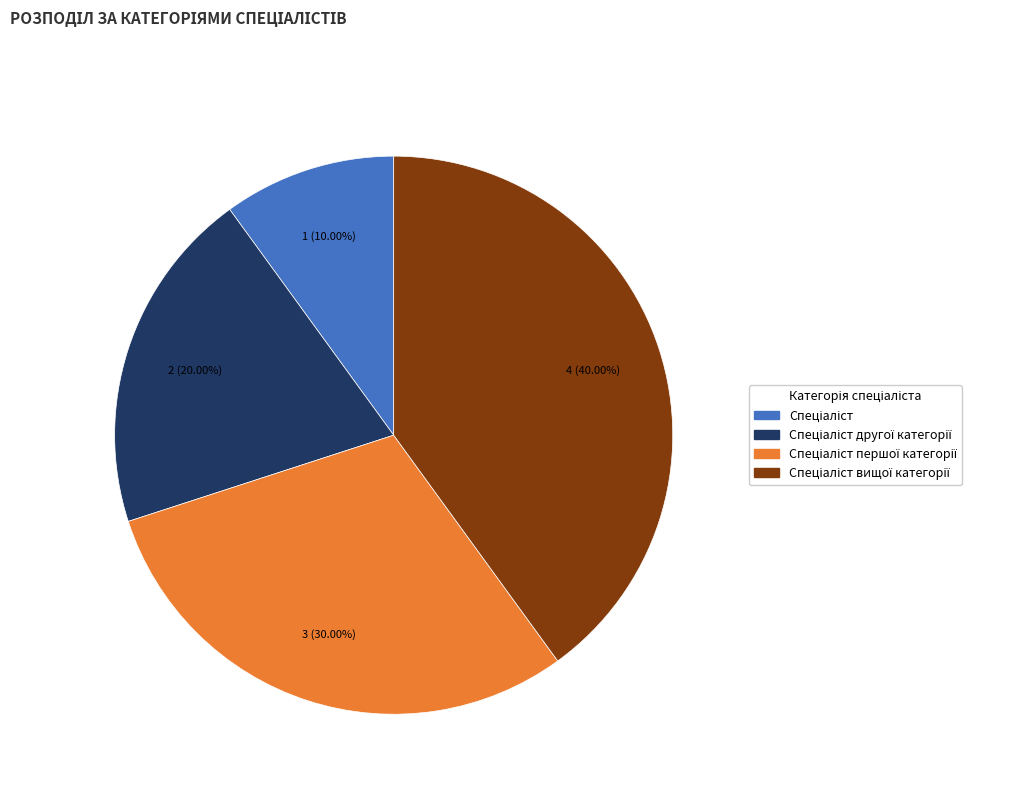

Is there any slice that represents more than half of the pie?

No